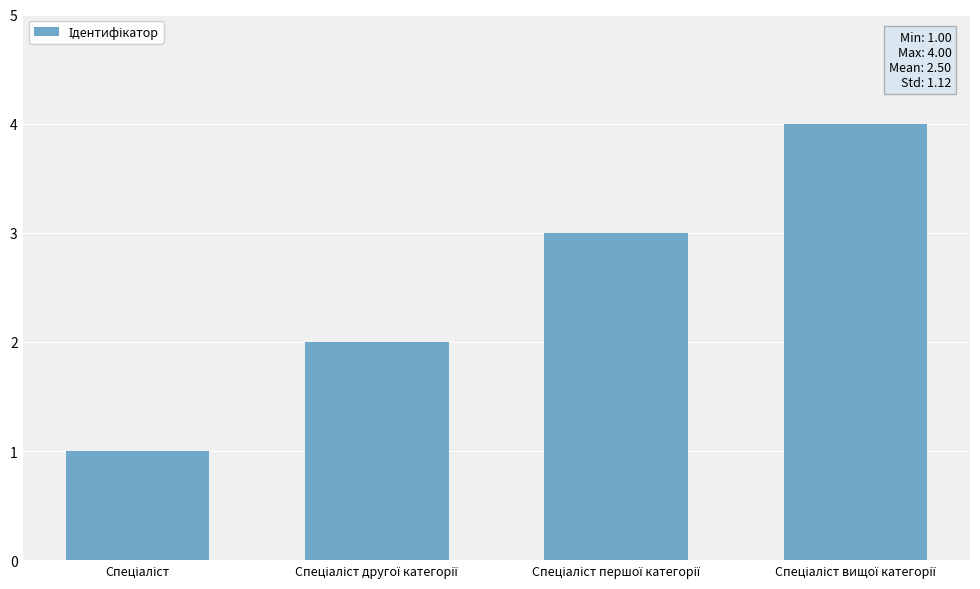

How many bars are there in total?

4